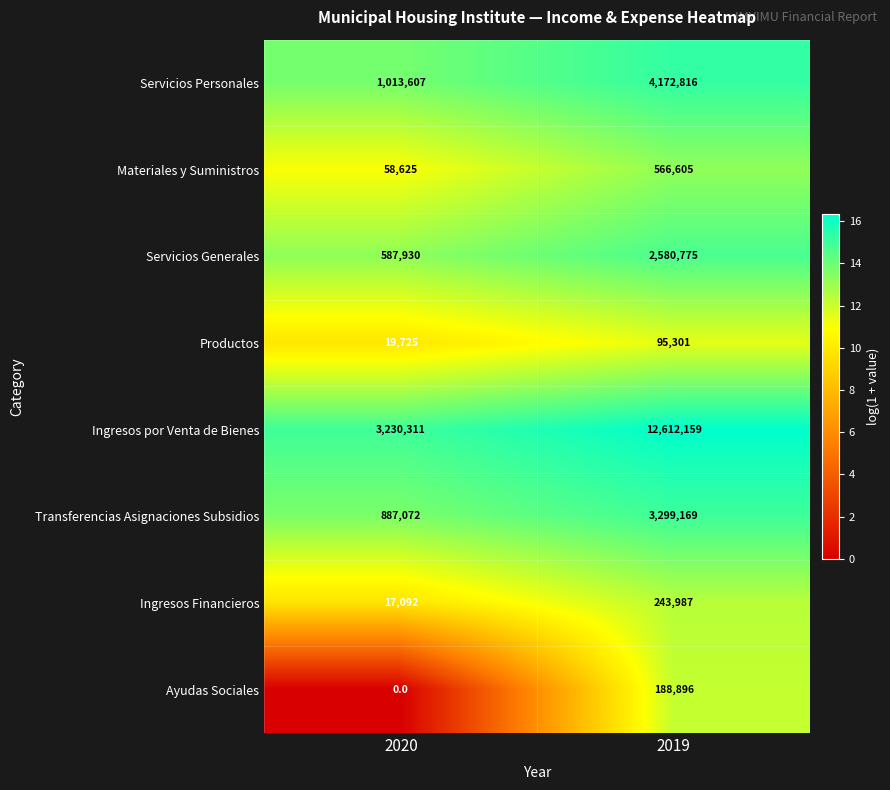

Where is Ingresos Financieros nearest to the value 130539?

2020